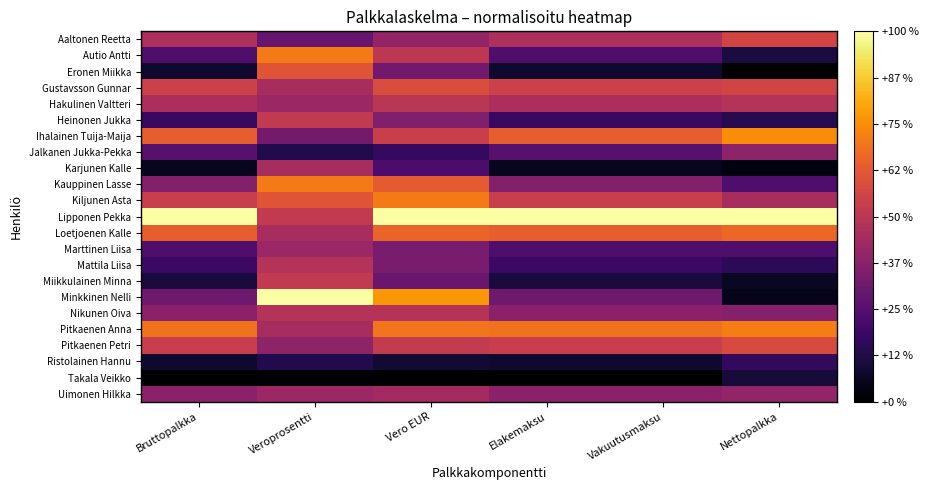

At Vero EUR, list the series in order from largest to smallest.

Lipponen Pekka, Minkkinen Nelli, Kiljunen Asta, Pitkaenen Anna, Loetjoenen Kalle, Kauppinen Lasse, Gustavsson Gunnar, Ihalainen Tuija-Maija, Pitkaenen Petri, Autio Antti, Hakulinen Valtteri, Nikunen Oiva, Uimonen Hilkka, Aaltonen Reetta, Heinonen Jukka, Mattila Liisa, Marttinen Liisa, Eronen Miikka, Miikkulainen Minna, Karjunen Kalle, Jalkanen Jukka-Pekka, Ristolainen Hannu, Takala Veikko